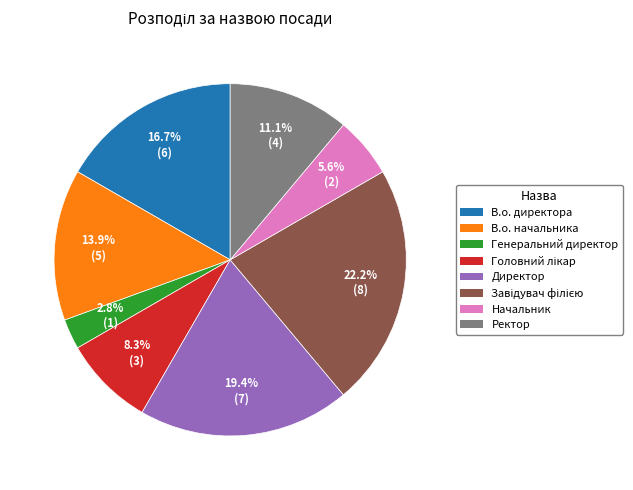

Does В.о. директора represent more than half of the total?

No